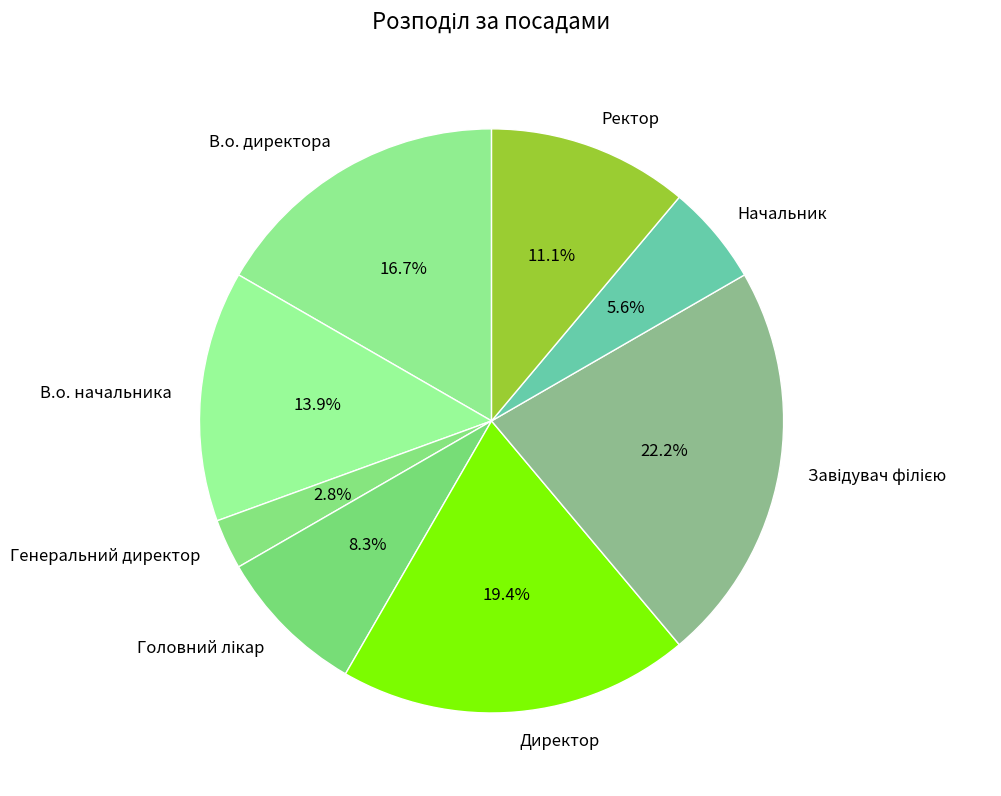

What portion of the pie excludes В.о. директора?

83.3%